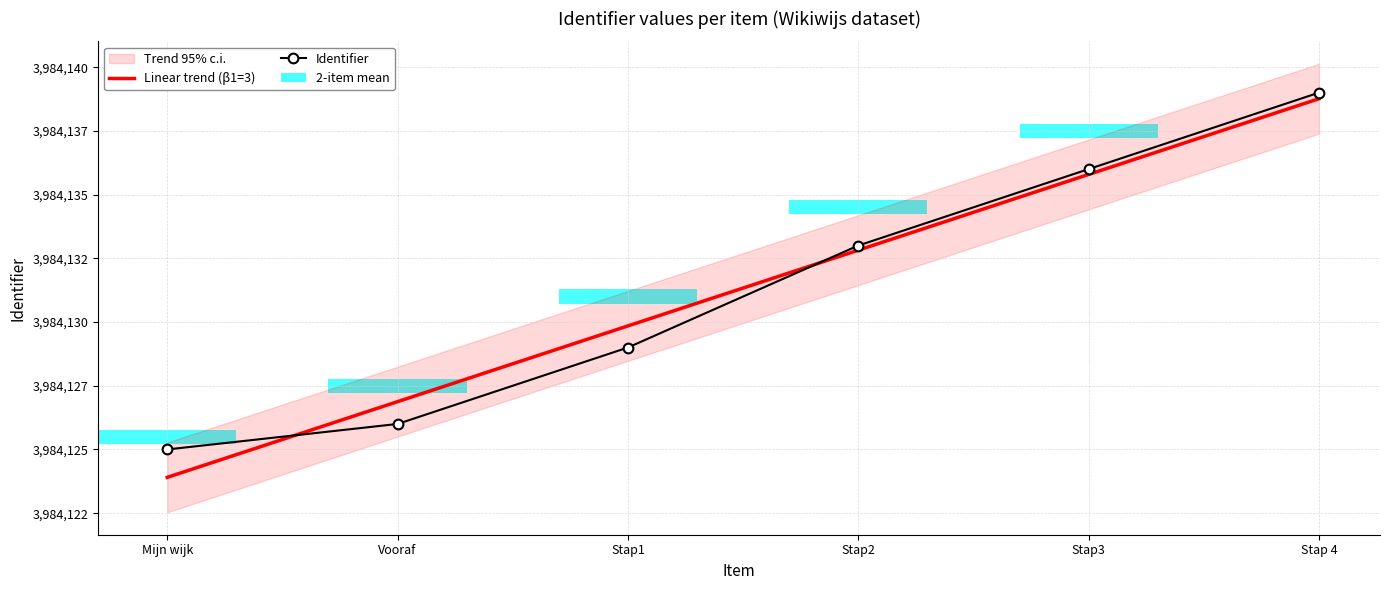

Is the value of Identifier at Stap 4 greater than the value of Linear trend (β1=3) at Stap 4?

Yes